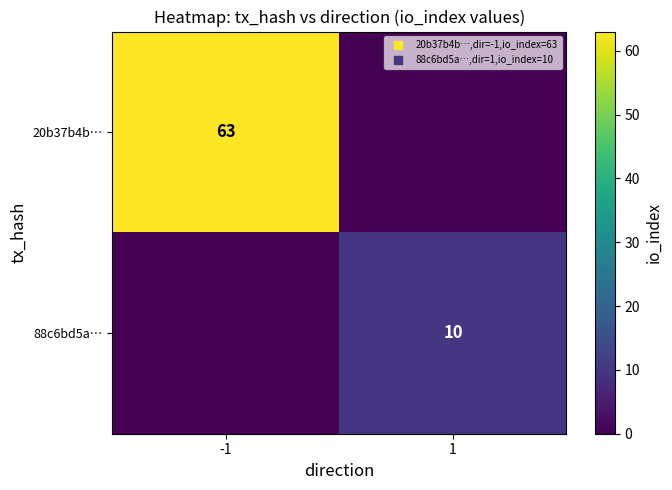

Count the 20b37b4b… values in the range 0 to 63.

2